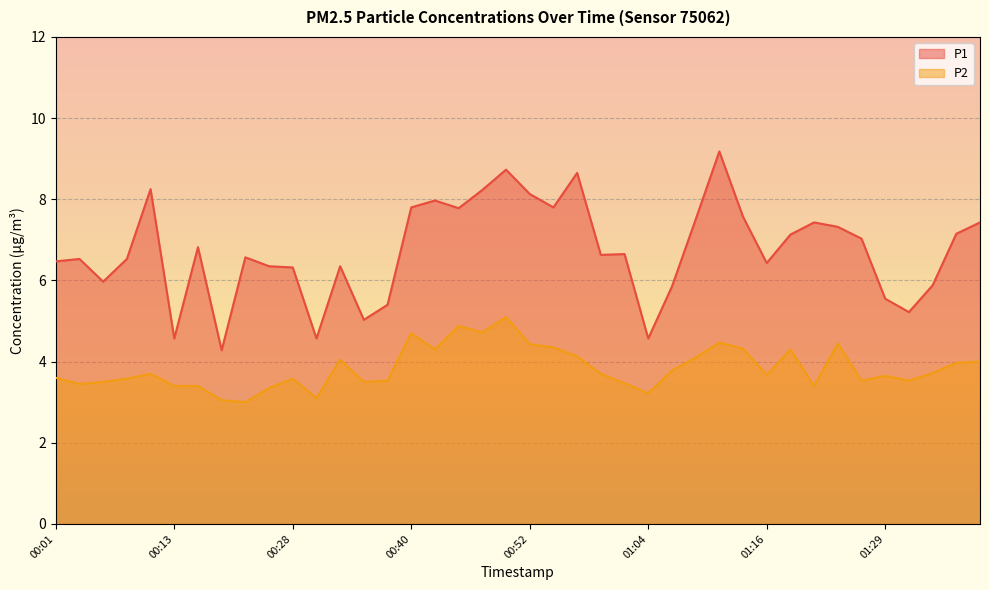

Is the value of P1 at 00:08 greater than the value of P2 at 01:33?

Yes